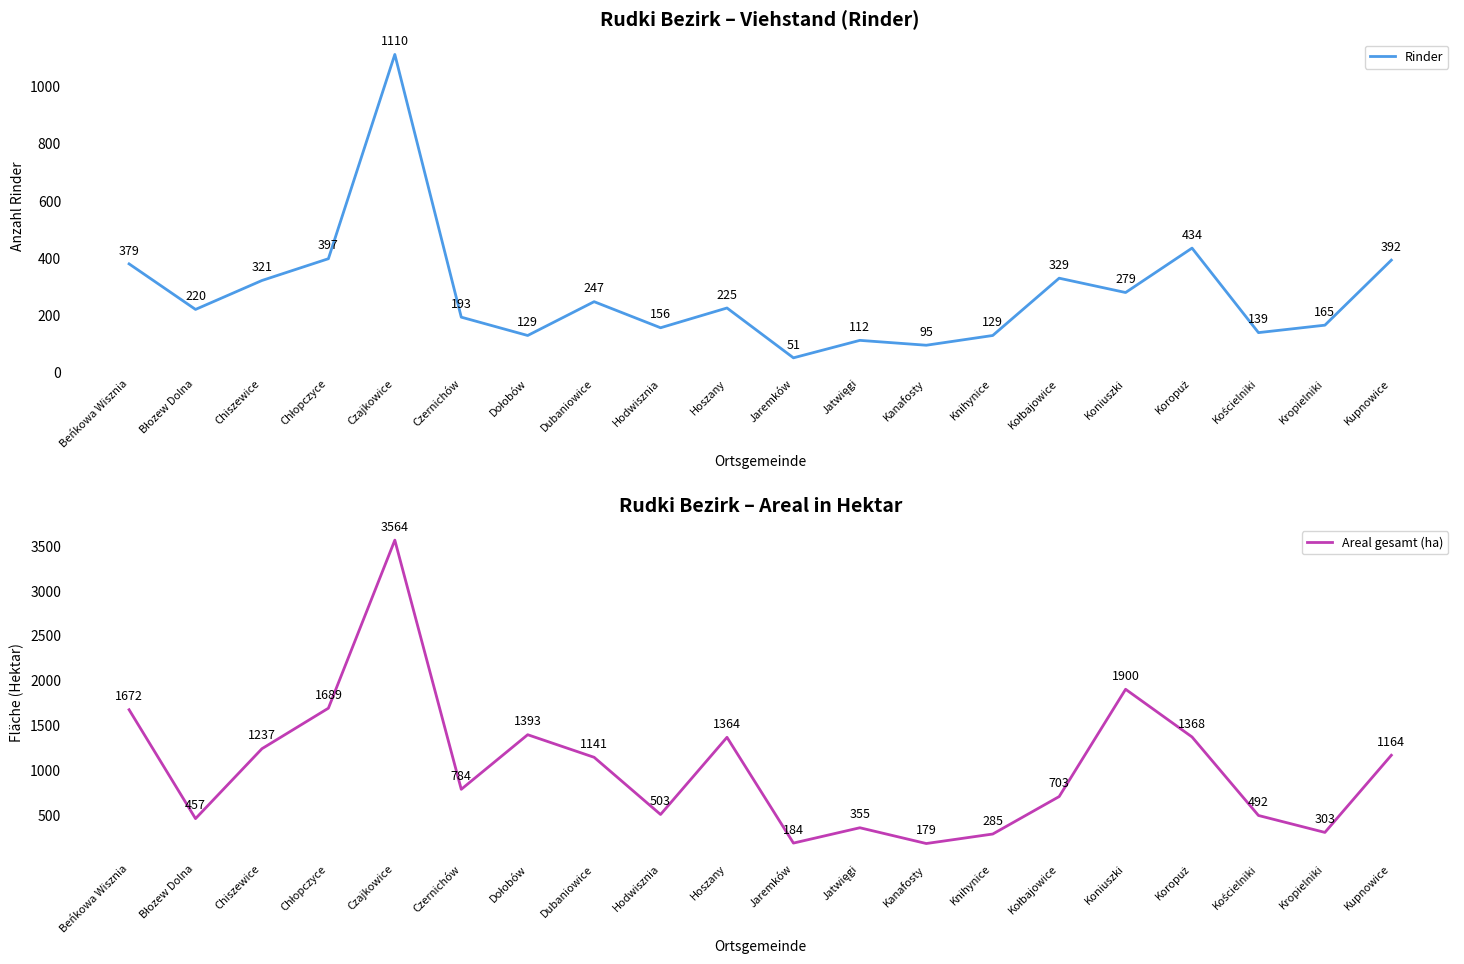

What is the sum of the Rinder values at Kropielniki and Dołobów?

294